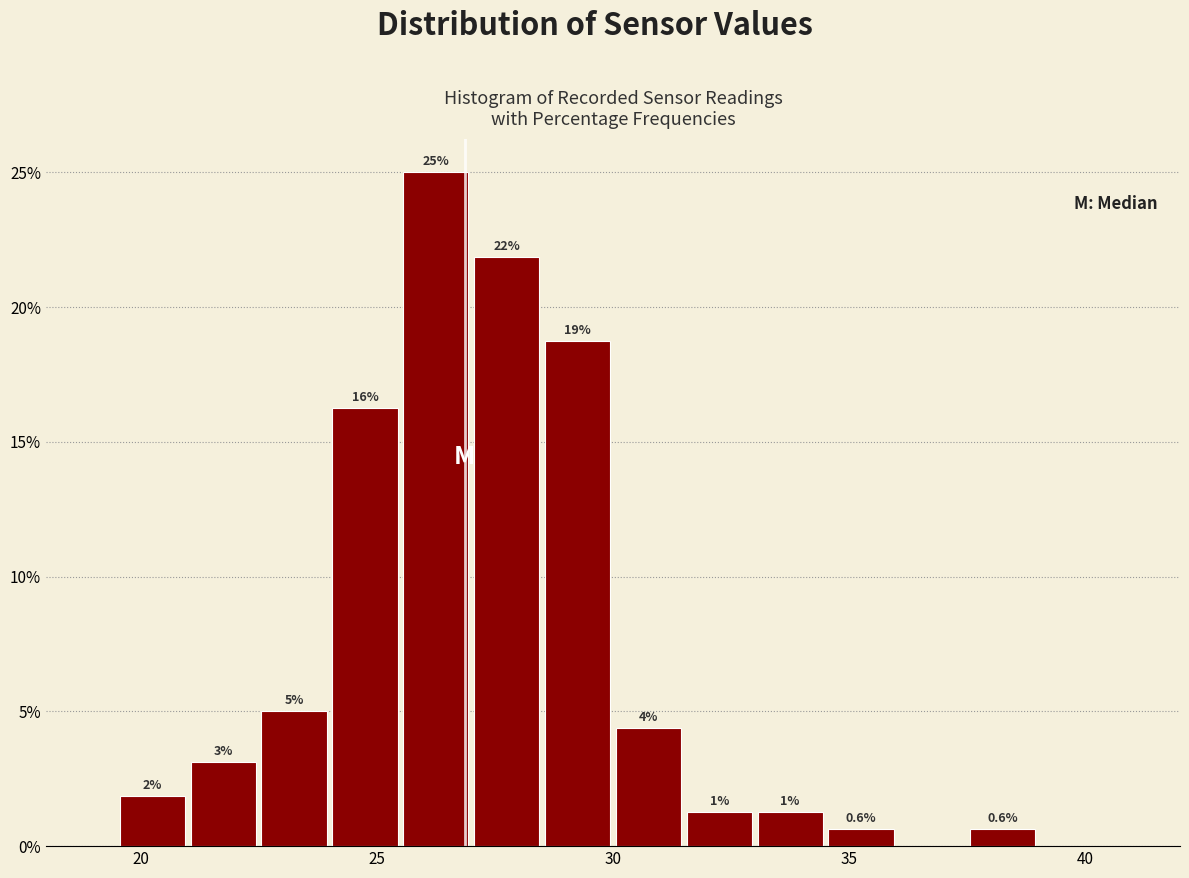

Read against the x-axis, roughly where is the centre of the tallest bar?

26.5